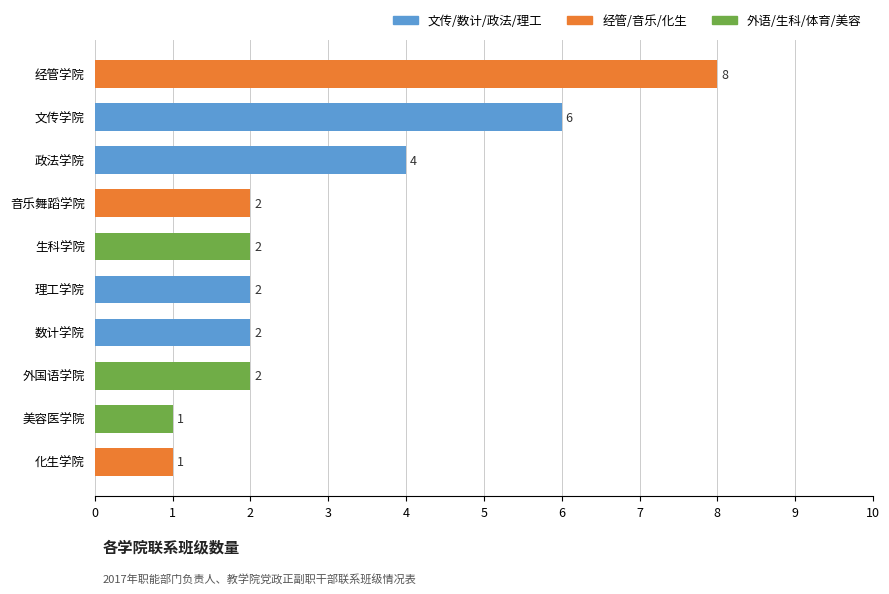

Count the number of categories in the chart.

10